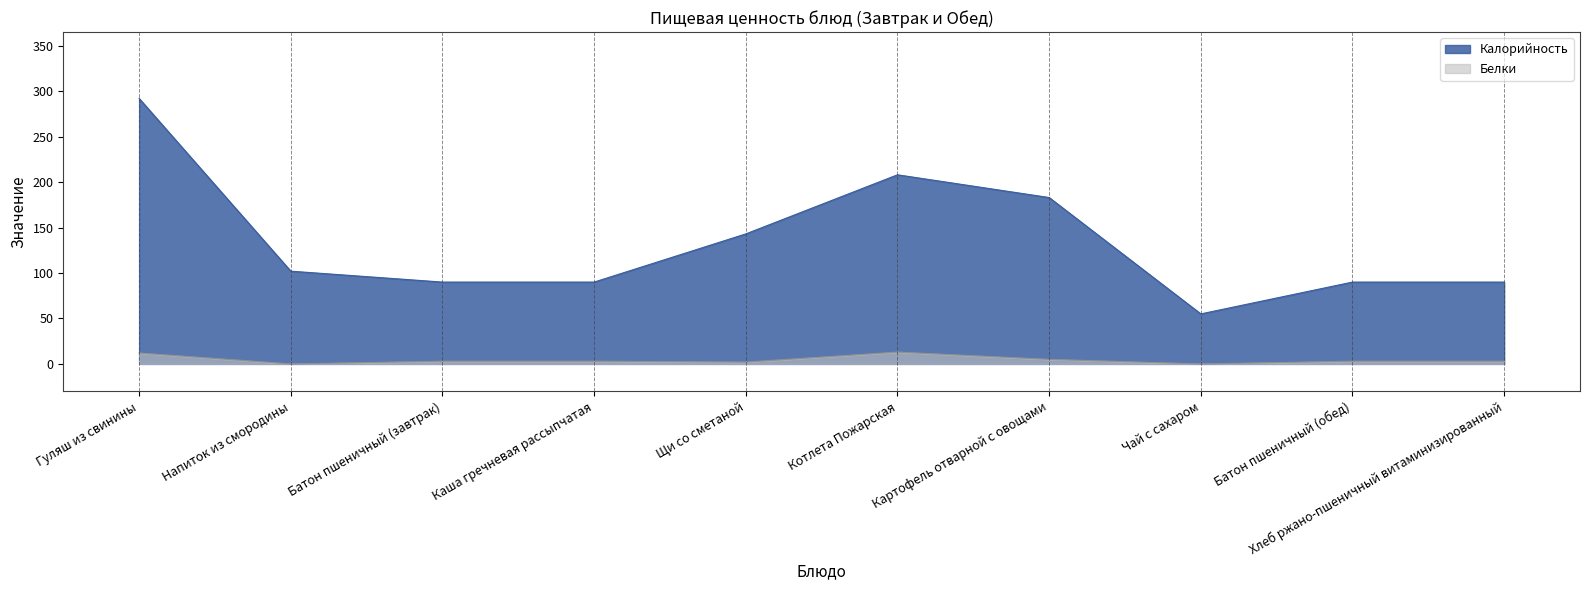

What position from the right is Чай с сахаром?

3